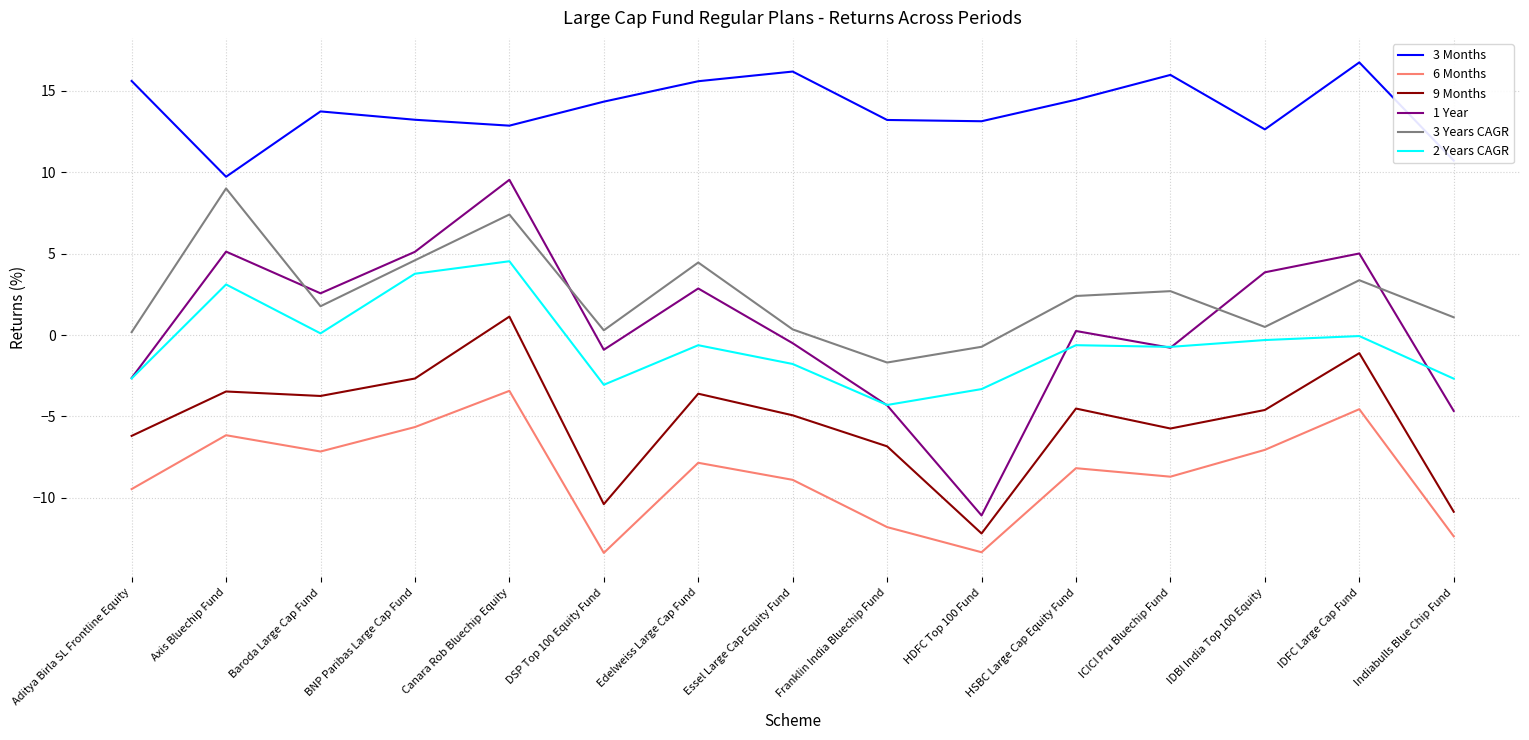

Does the chart display data point markers on the line(s)?

No